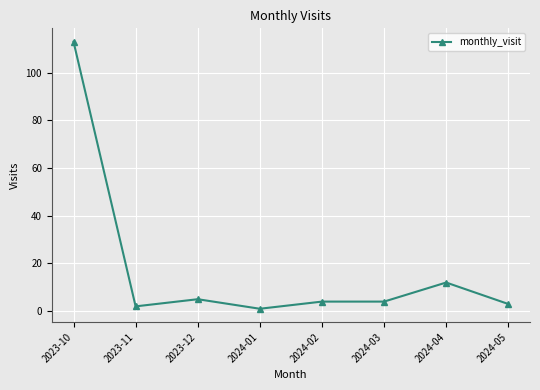

At which label is the value closest to 57?

2024-04